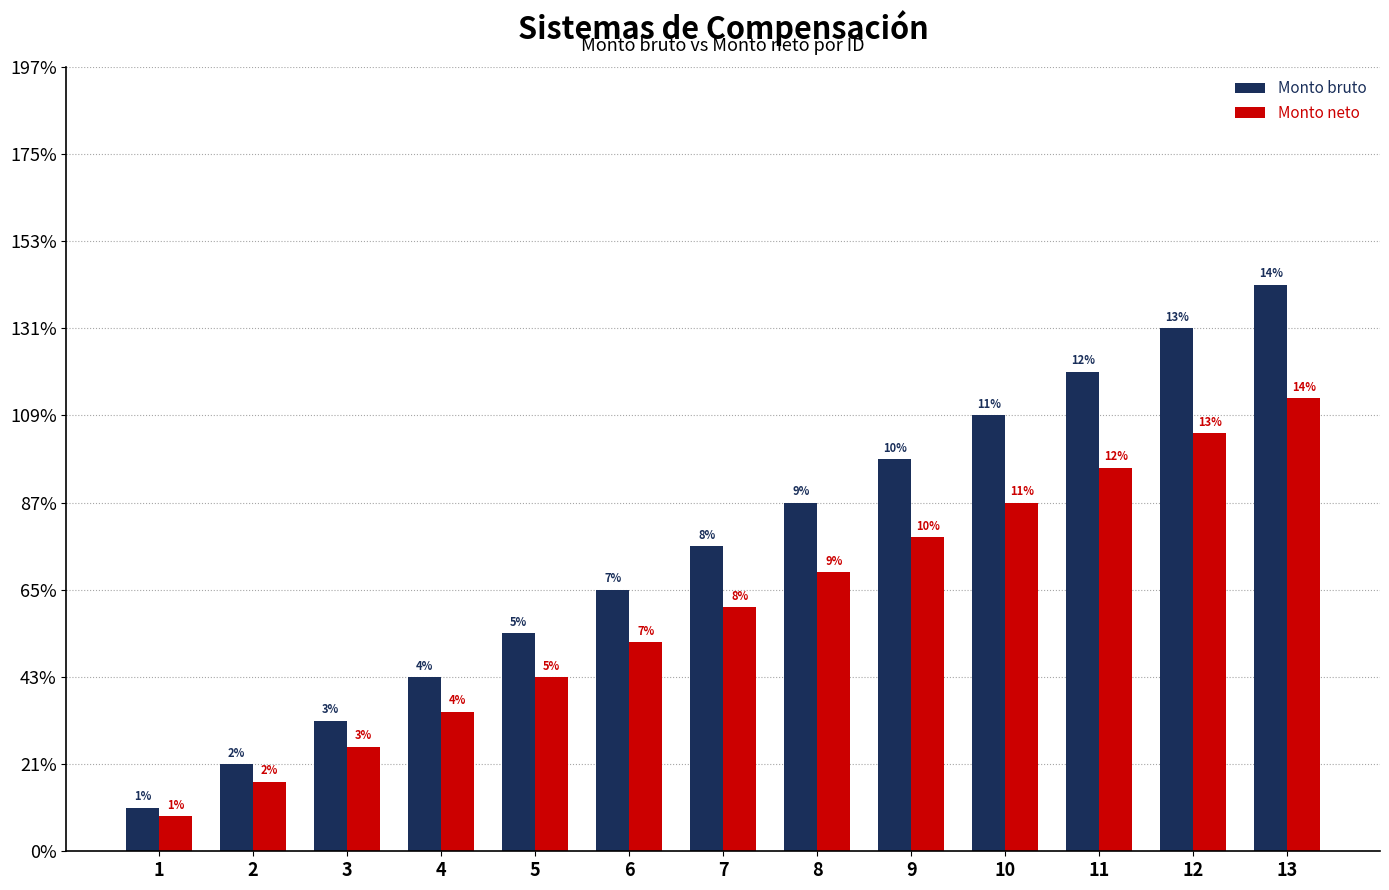

What is the value of the Monto bruto bar at the 4th from the left?

4.0